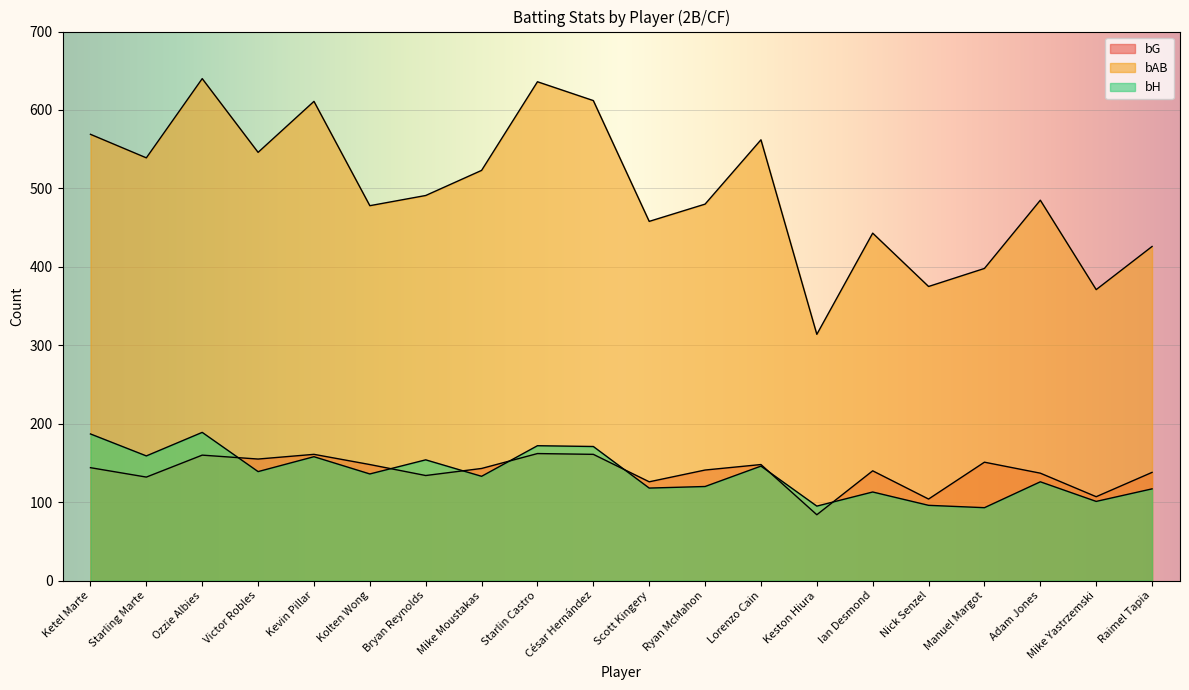

List the series in order of their peak value, lowest first.

bG, bH, bAB